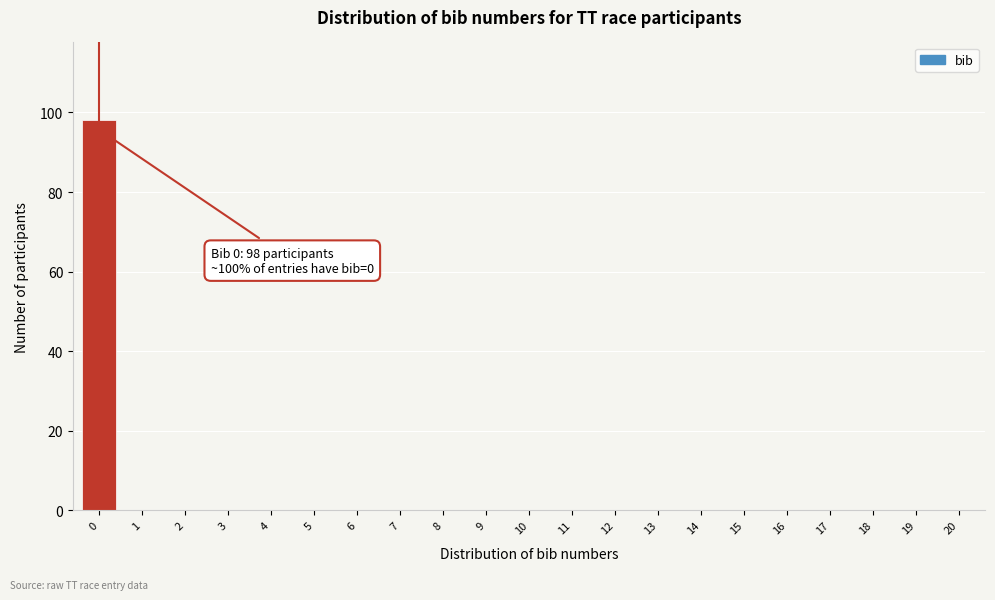

Reading left to right, list all the values displayed in this chart.

0=98	1=0	2=0	3=0	4=0	5=0	6=0	7=0	8=0	9=0	10=0	11=0	12=0	13=0	14=0	15=0	16=0	17=0	18=0	19=0	20=0